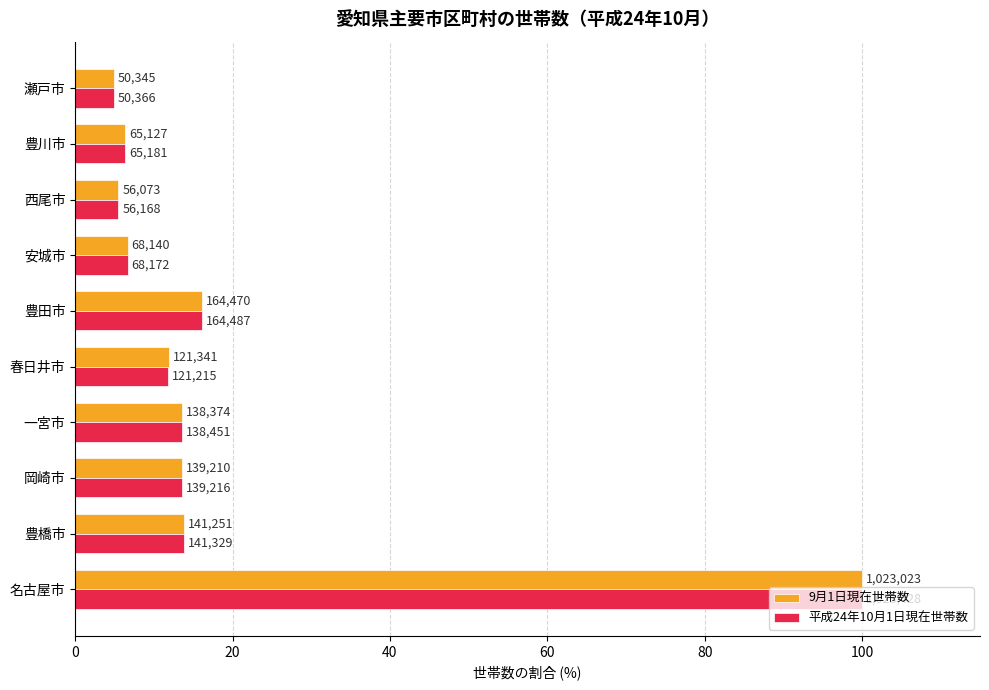

What are all the series names shown in the legend?

9月1日現在世帯数, 平成24年10月1日現在世帯数